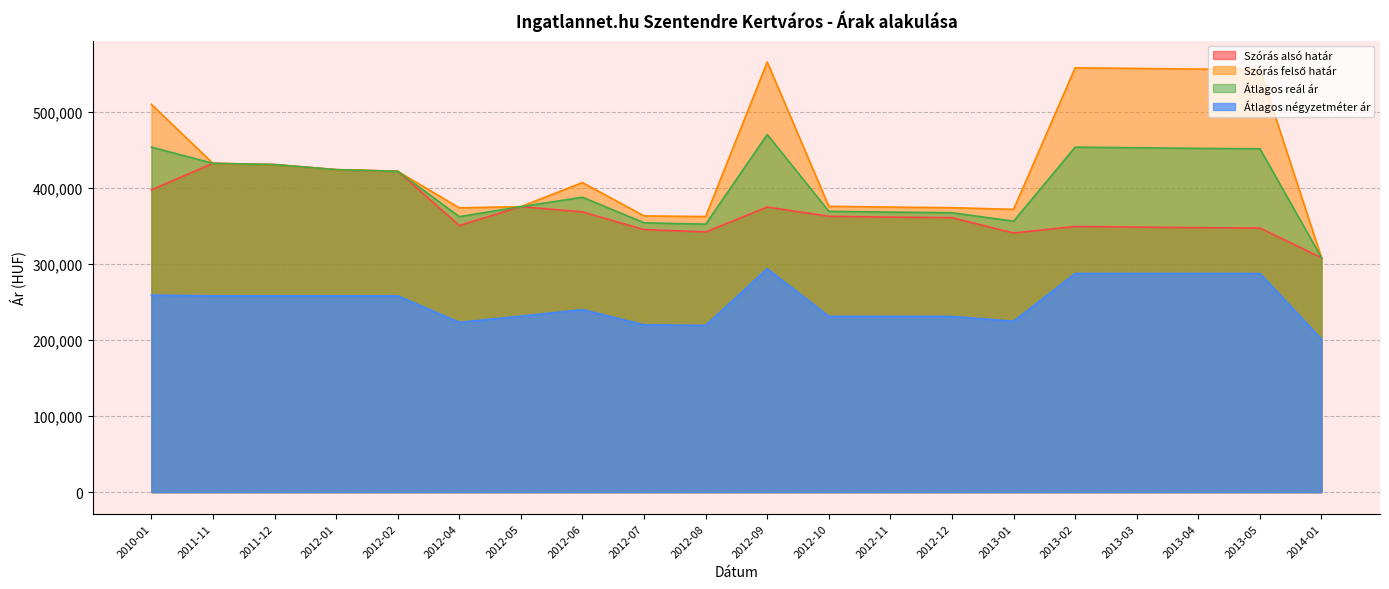

What is the total value across all series at 2012-02?

1525110